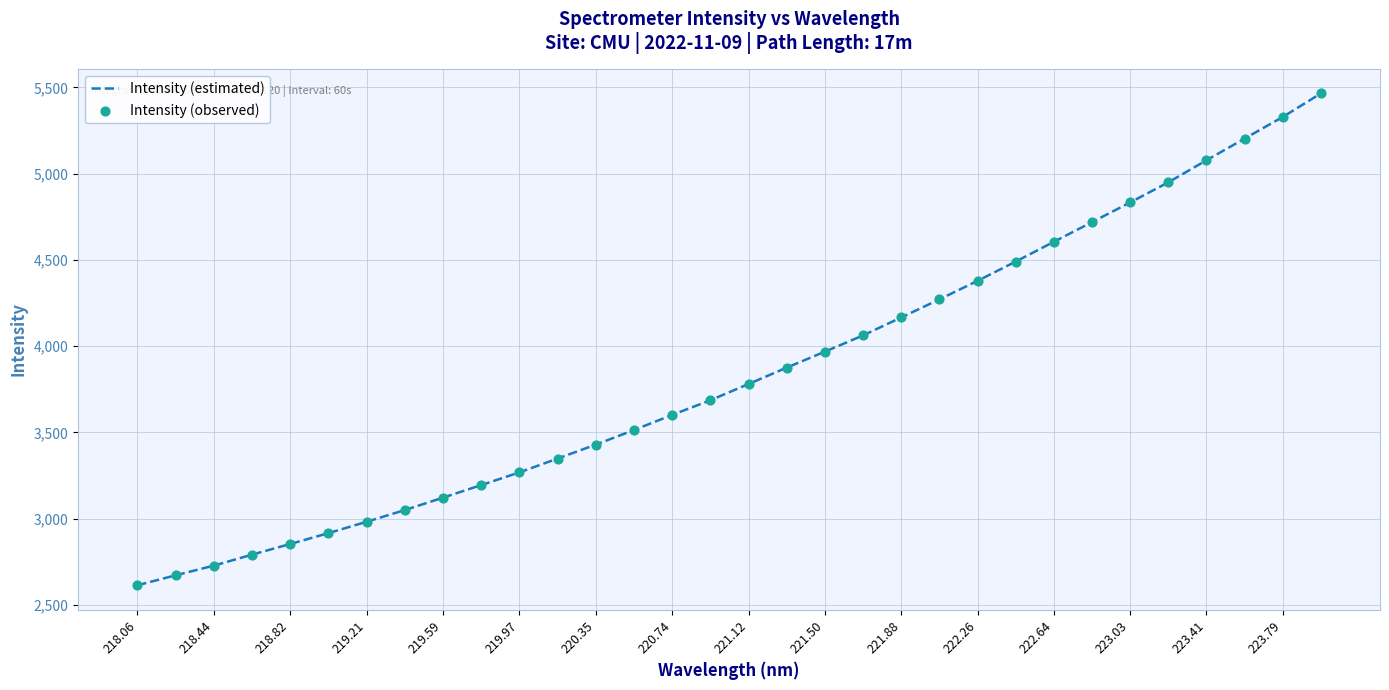

What is the greatest value displayed?

5465.1